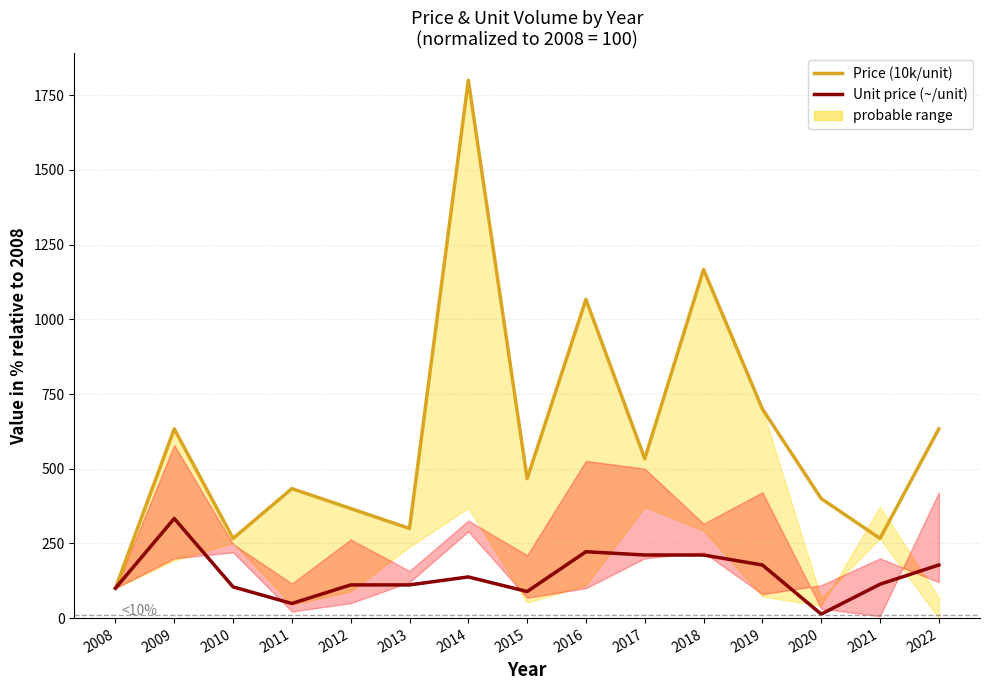

What is the smallest value displayed?

13.3